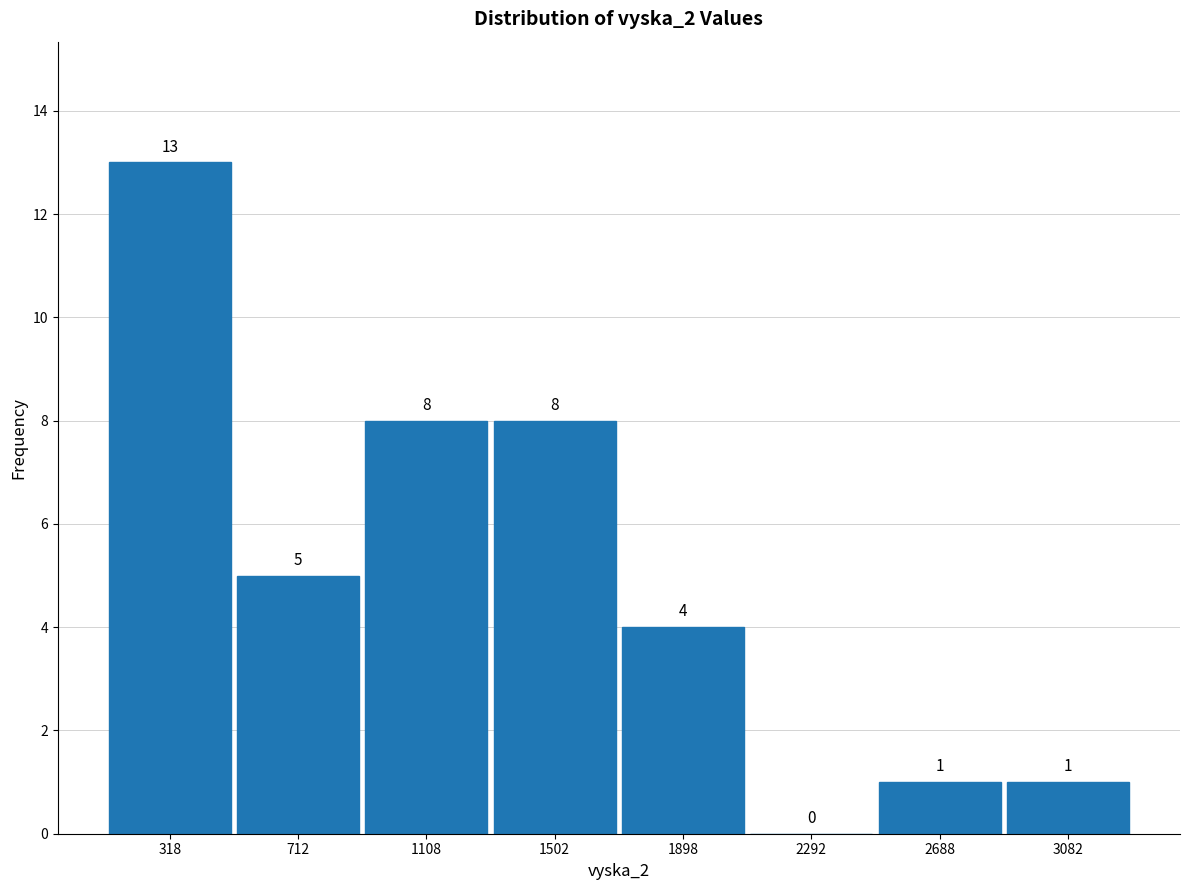

Over which range of the x-axis is the bar tallest?

120 to 515